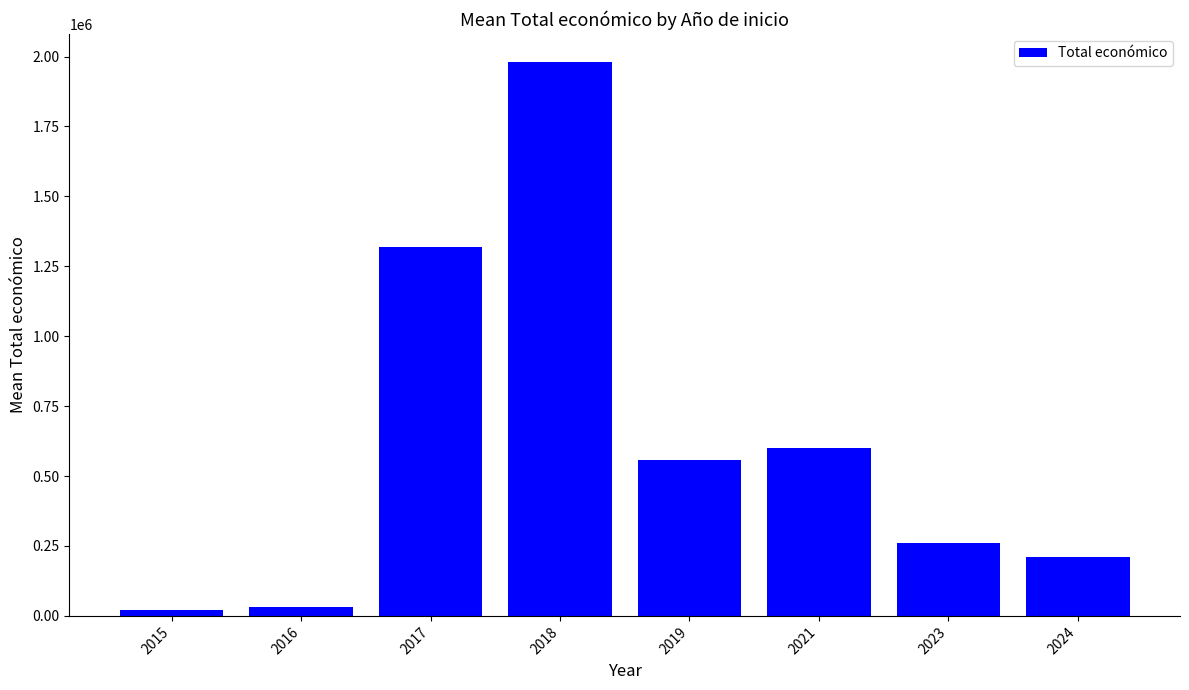

How many bars are there in total?

8